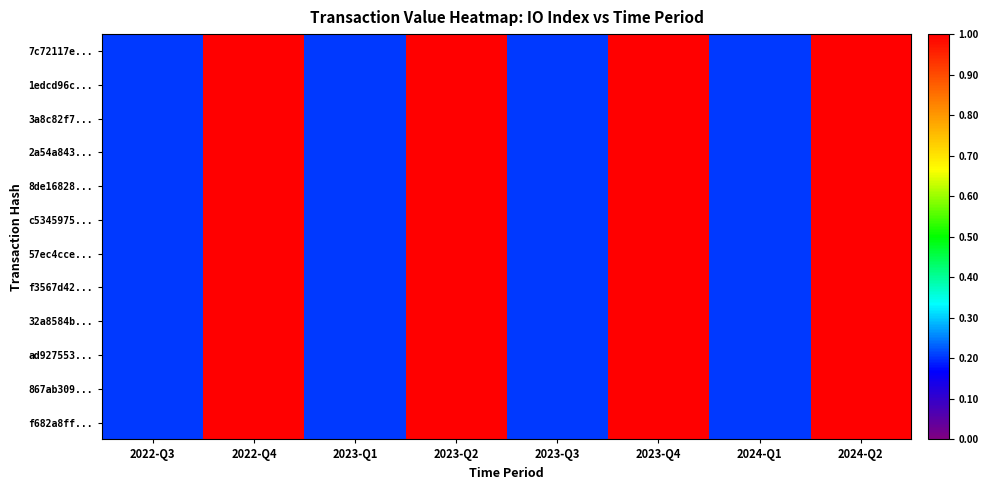

What is the greatest value displayed?

1.0